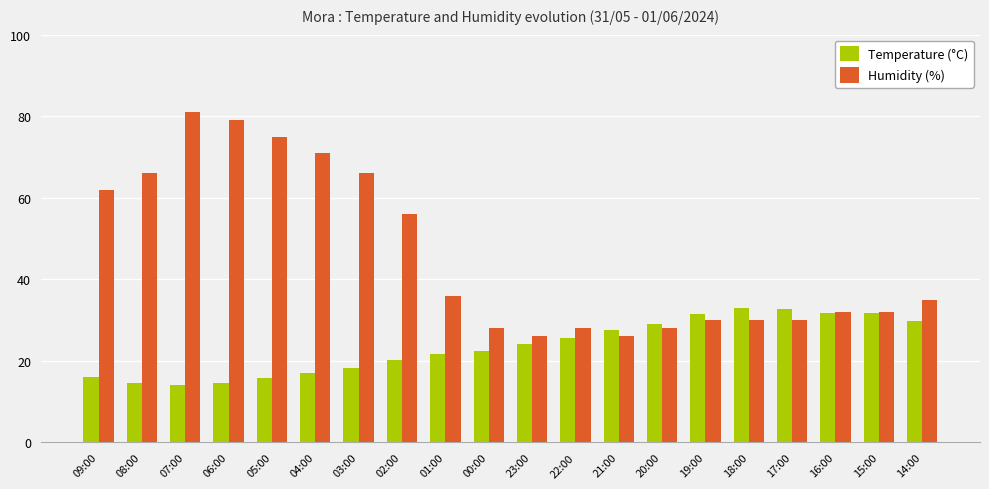

How many groups of bars are there?

20